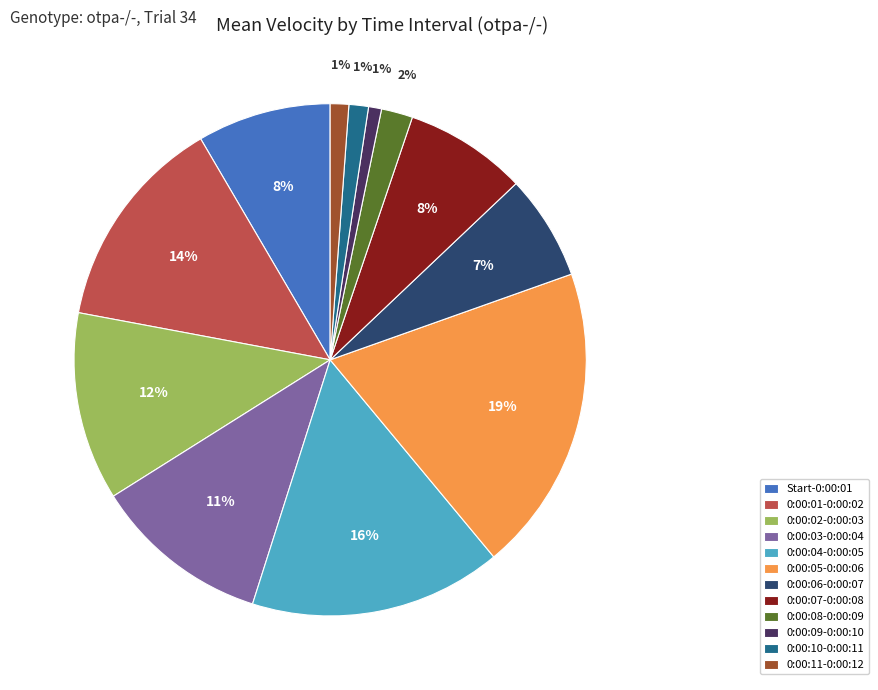

How many slices are in this pie chart?

12